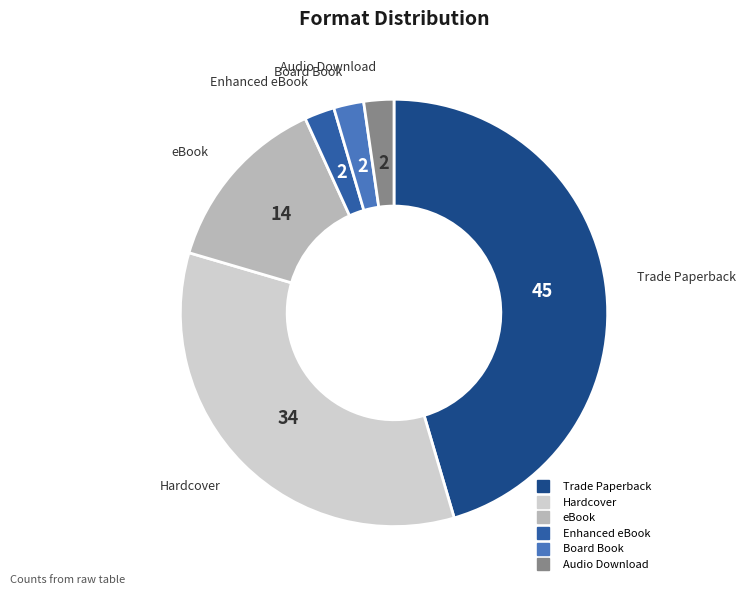

Is there any slice that represents more than half of the pie?

No